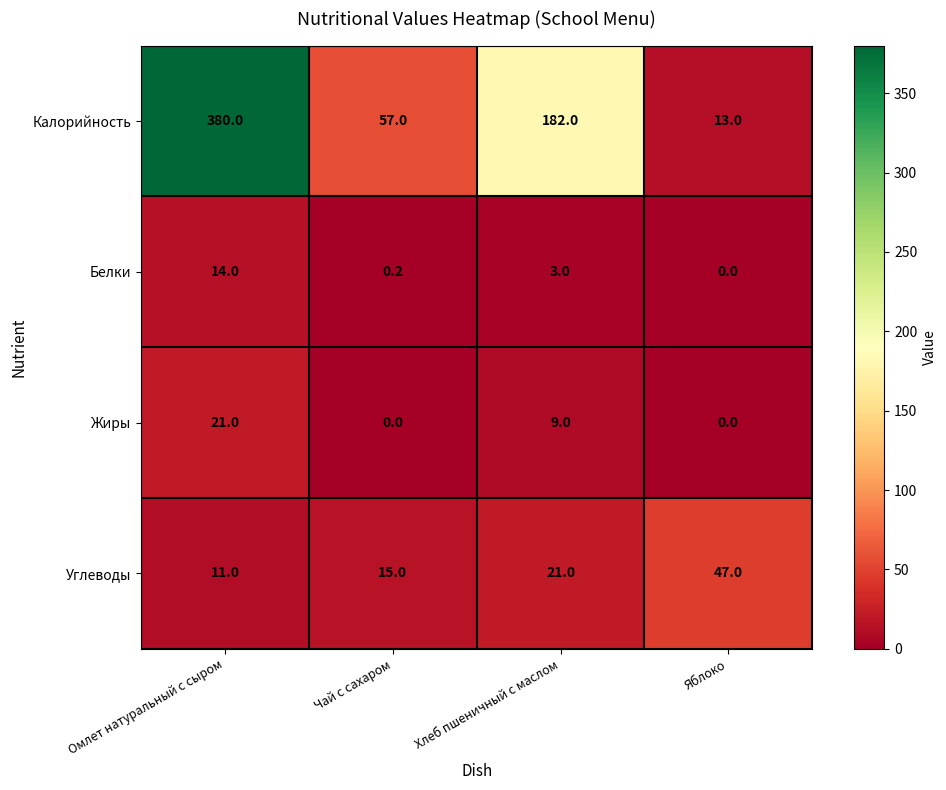

Reading right to left, what are all the values shown in this chart?

Калорийность: Яблоко=13.0	Хлеб пшеничный с маслом=182.0	Чай с сахаром=57.0	Омлет натуральный с сыром=380.0
Белки: Яблоко=0.0	Хлеб пшеничный с маслом=3.0	Чай с сахаром=0.2	Омлет натуральный с сыром=14.0
Жиры: Яблоко=0.0	Хлеб пшеничный с маслом=9.0	Чай с сахаром=0.0	Омлет натуральный с сыром=21.0
Углеводы: Яблоко=47.0	Хлеб пшеничный с маслом=21.0	Чай с сахаром=15.0	Омлет натуральный с сыром=11.0